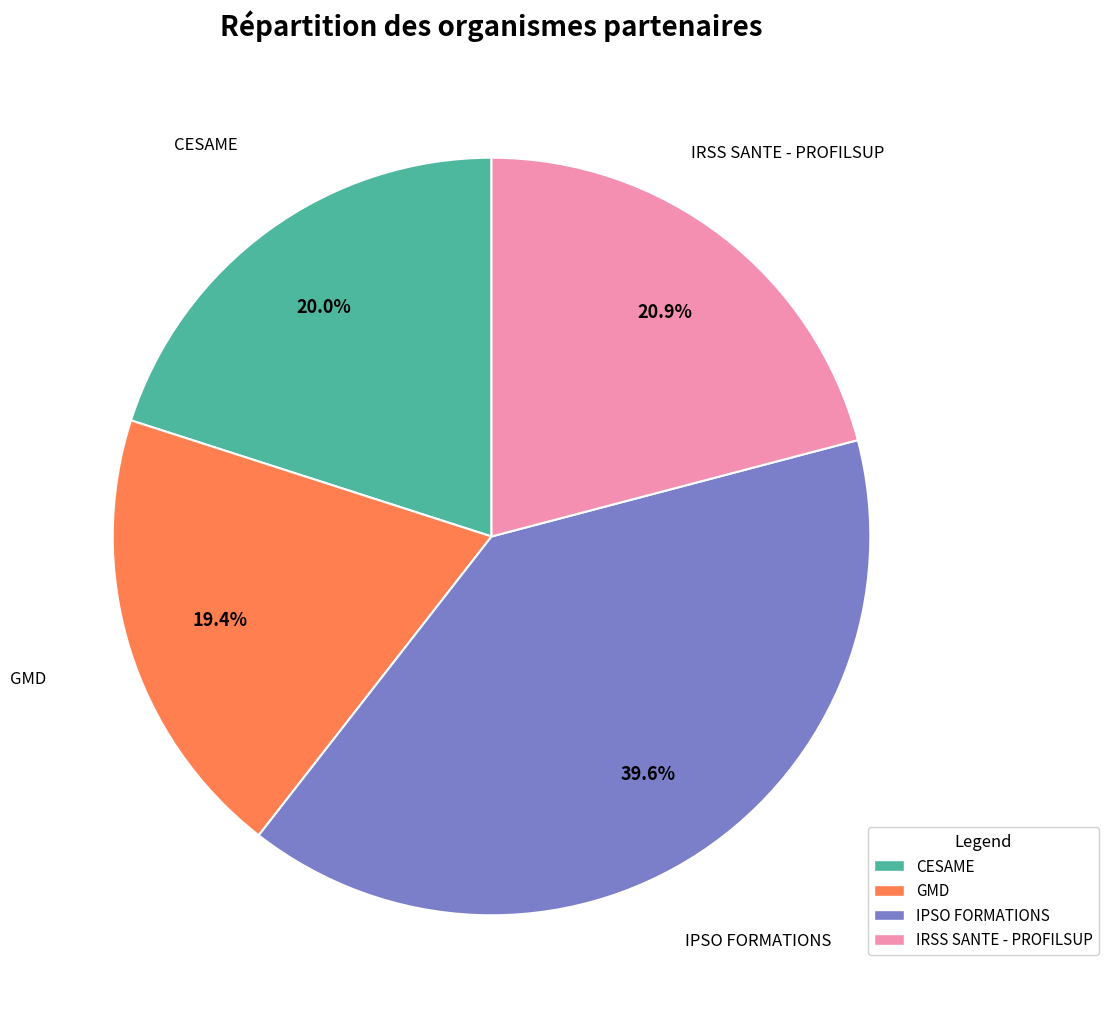

To the nearest percent, what is the difference between the IRSS SANTE - PROFILSUP and CESAME slice percentages?

1%